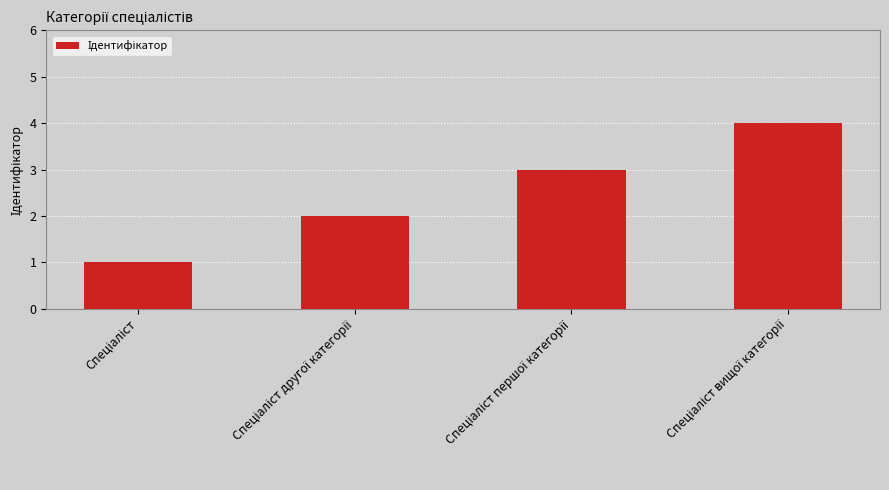

What is the value of the 4th bar from the left?

4